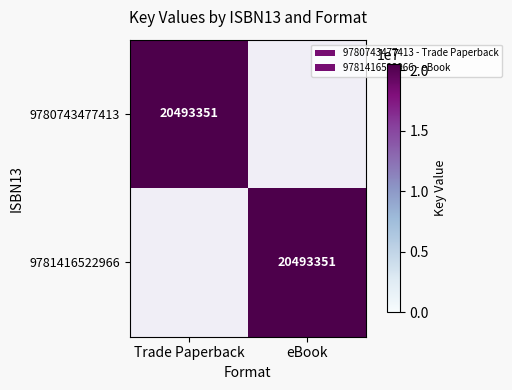

The 9780743477413 series shows 20493351 at Trade Paperback. True or false?

True